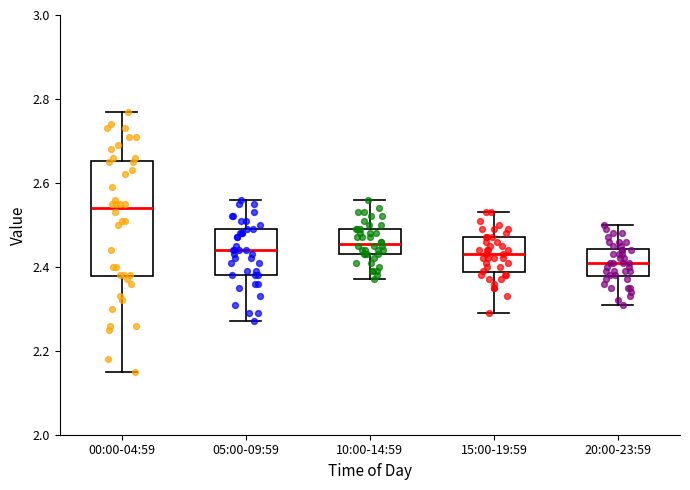

Which box's median line is the highest?

00:00-04:59